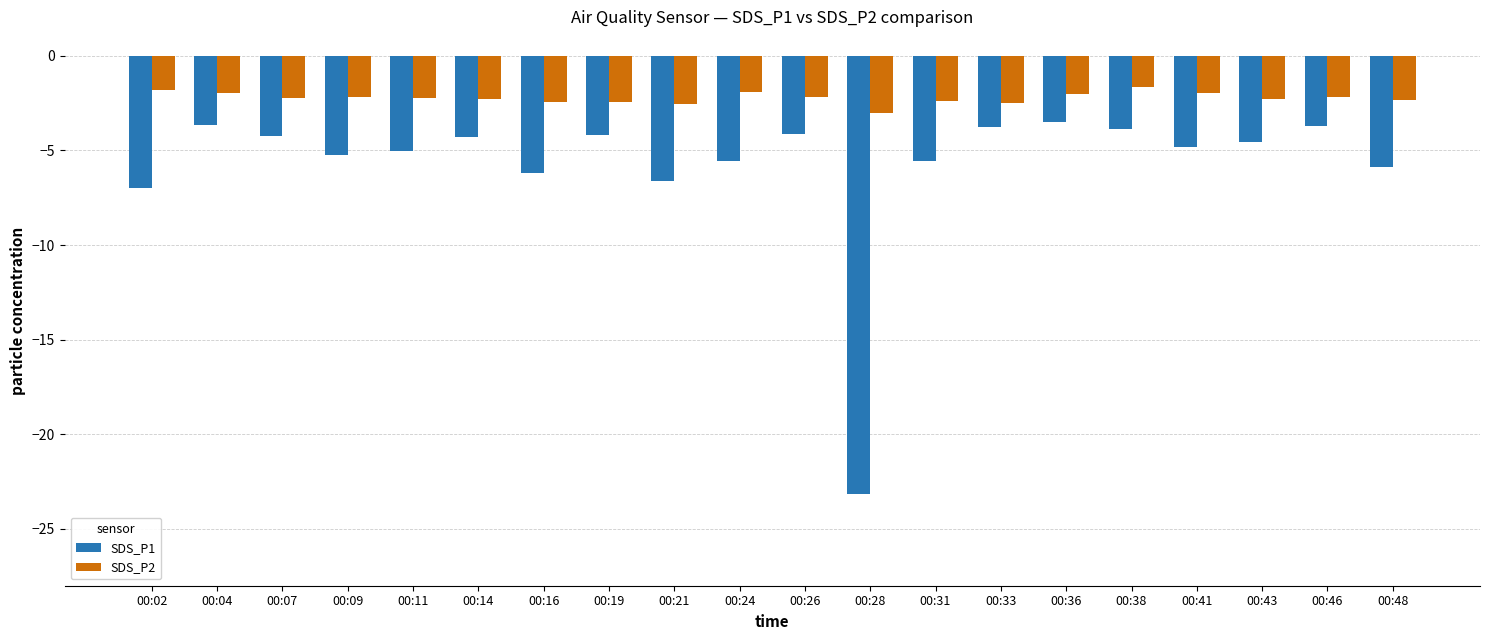

Which series has the widest spread of values?

SDS_P1